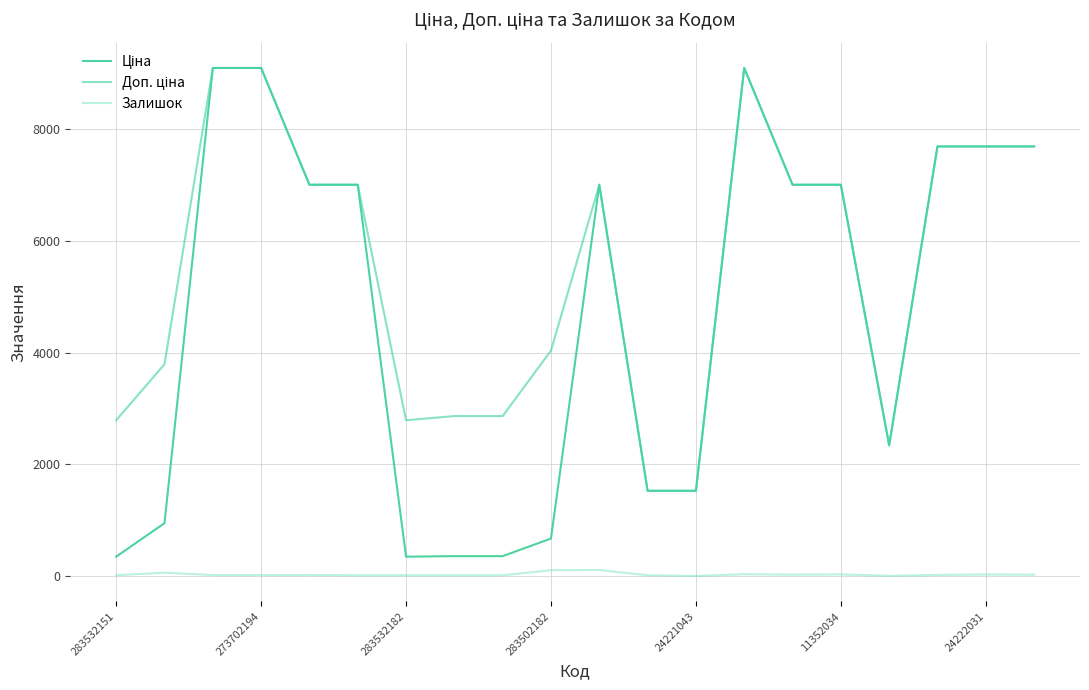

What is the difference between the maximum and minimum values in the Залишок series?

106.0